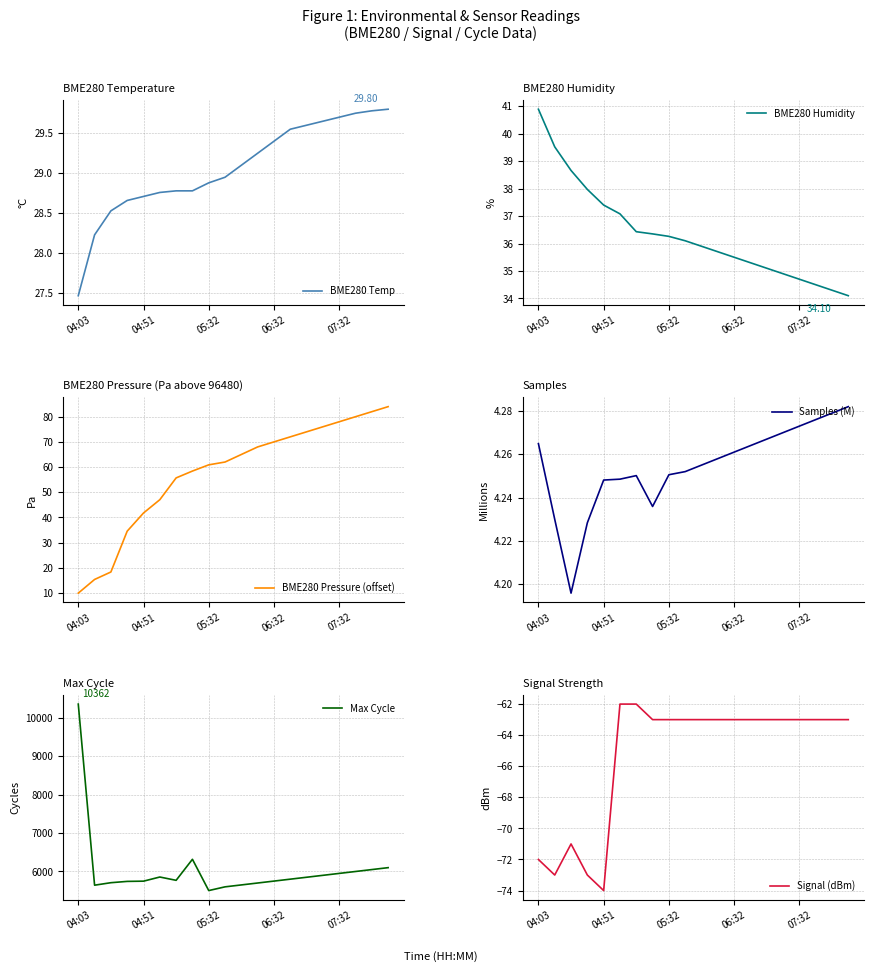

What is the approximate value of Max Cycle at 18?

6050.0